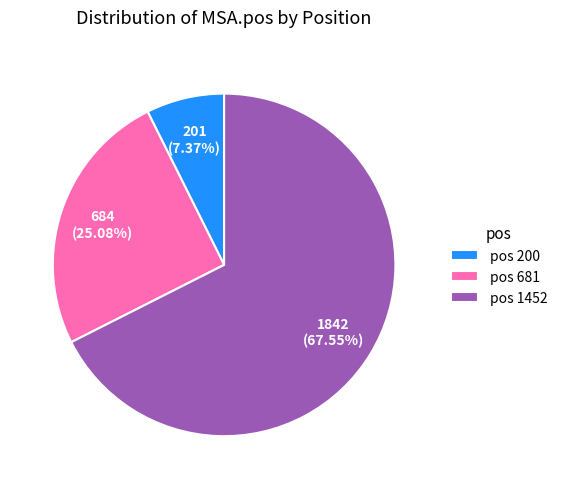

Which slice represents more than half of the pie?

pos 1452